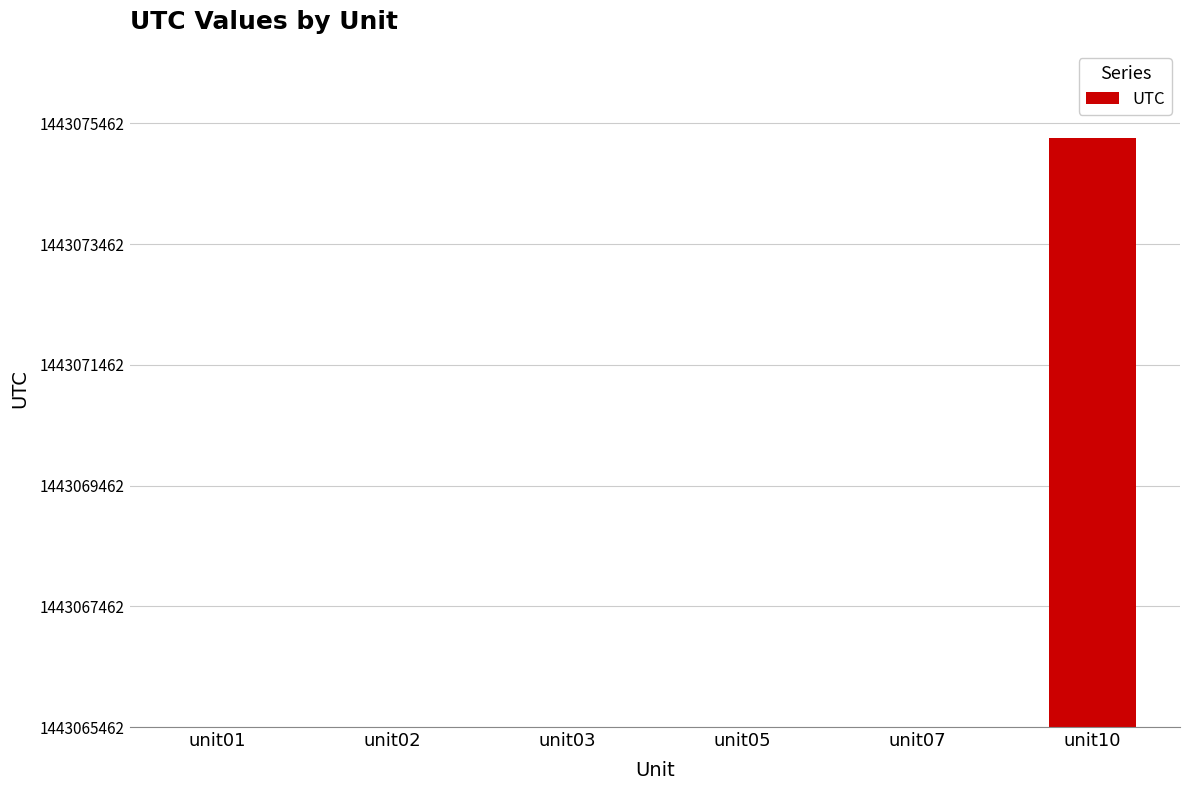

List the labels in order of value, smallest first.

unit01, unit03, unit05, unit07, unit02, unit10